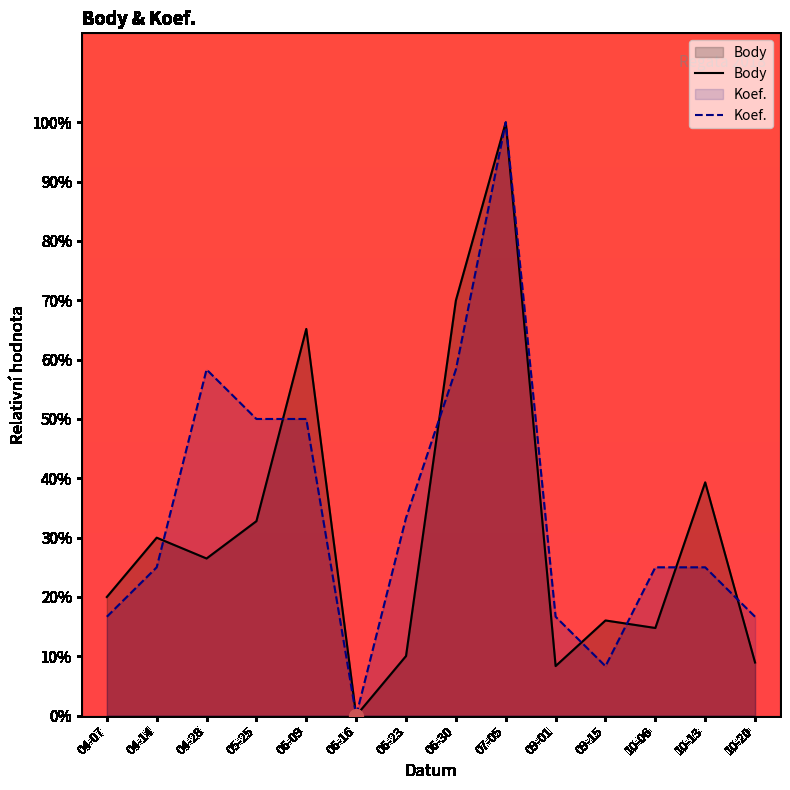

In Body, how many points are lower than both neighbors (excluding endpoints)?

4